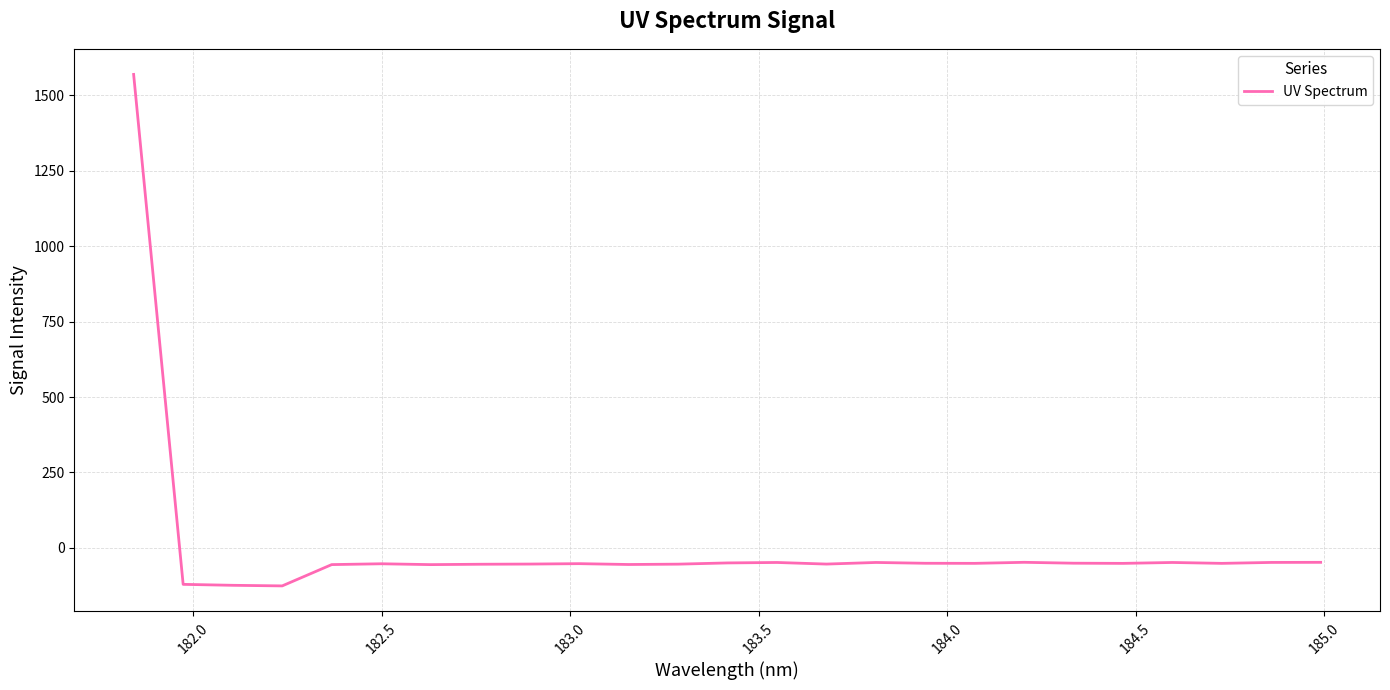

What is the minimum value shown in the chart?

-125.8